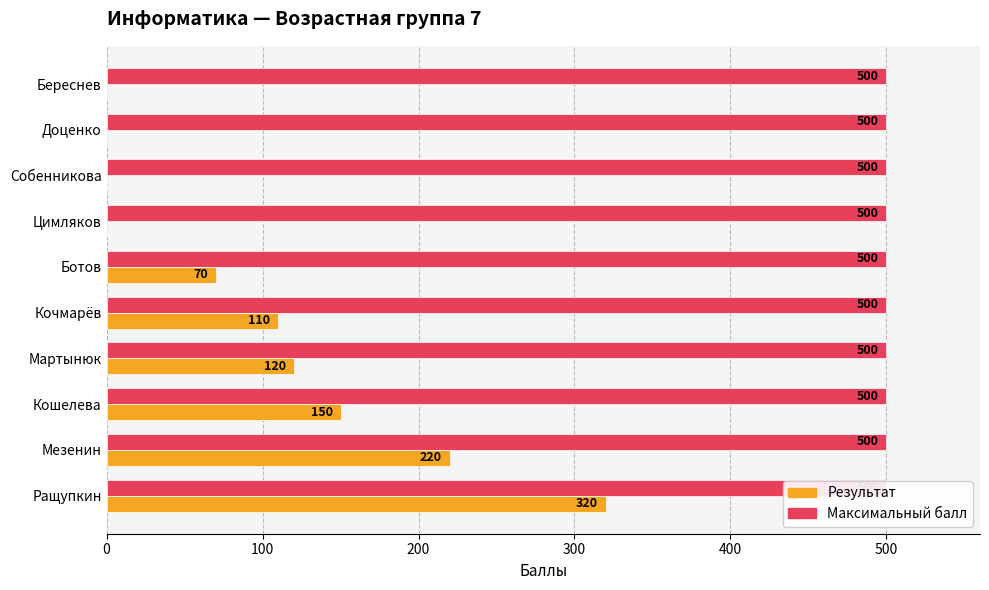

What is the difference between the maximum and minimum values in the Результат series?

320.0